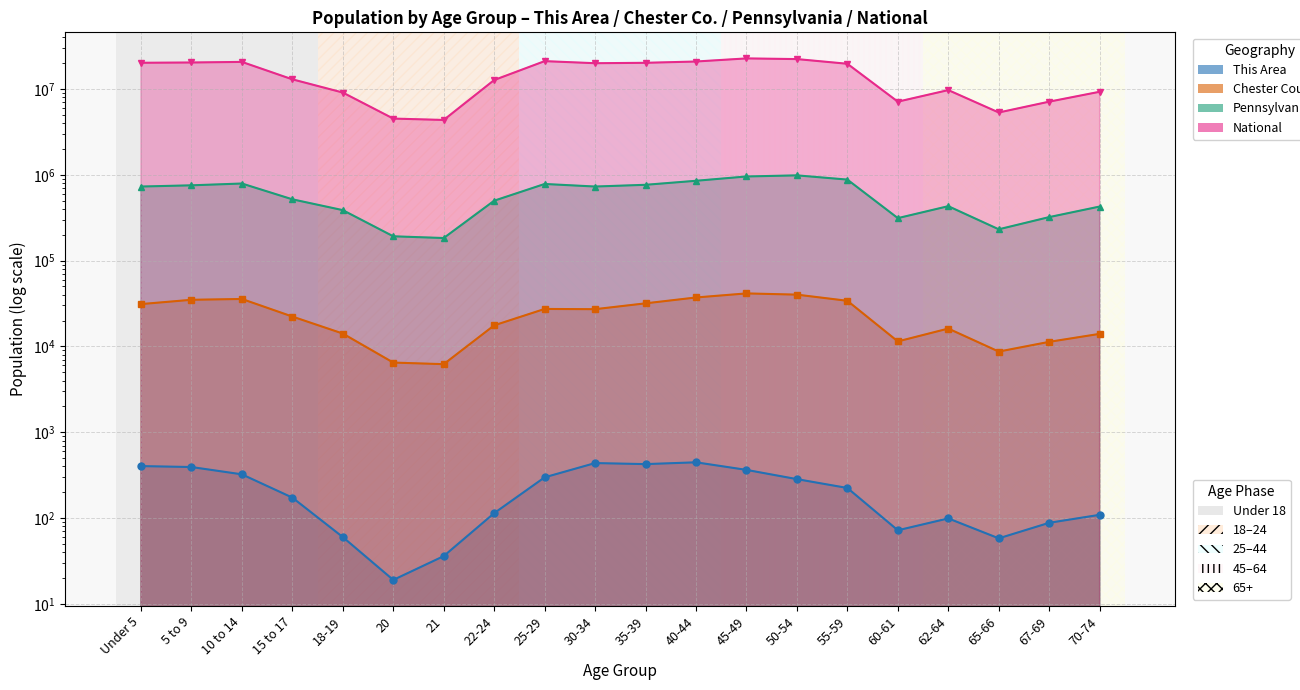

Which category has the highest value across all series?

45-49